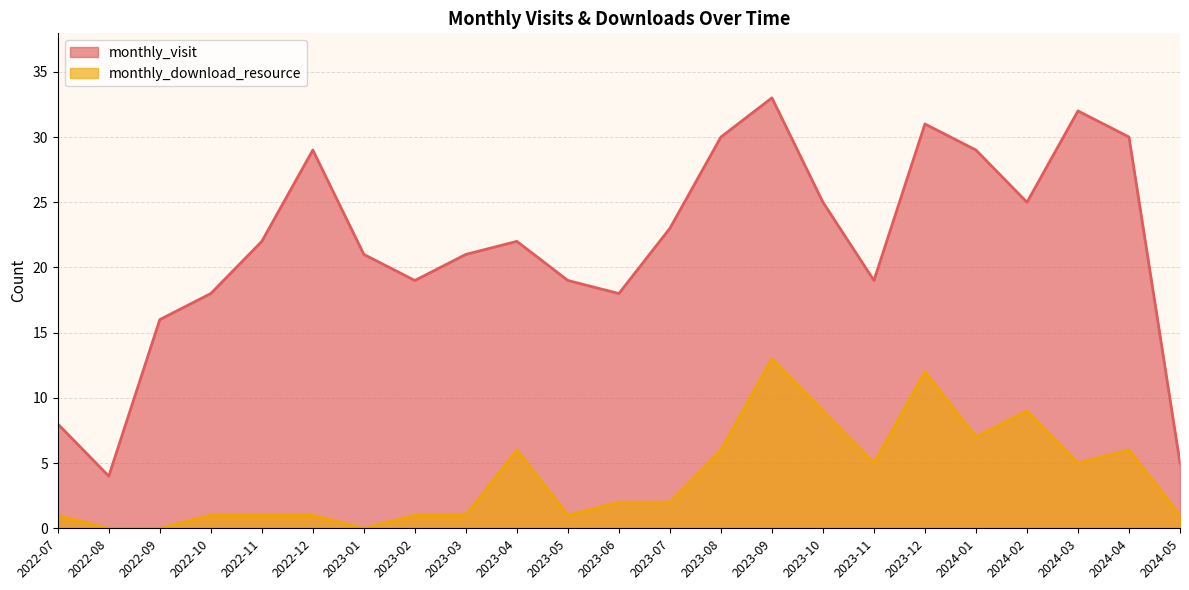

Which series has the largest range (max minus min)?

monthly_visit